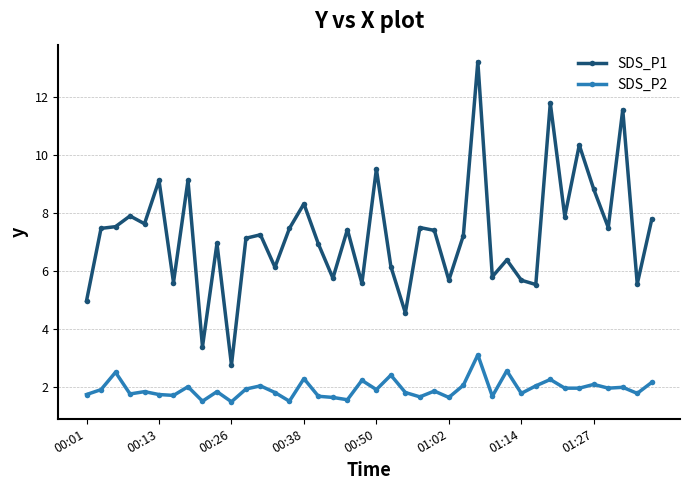

True or false: SDS_P2 and SDS_P1 cross at least once.

False